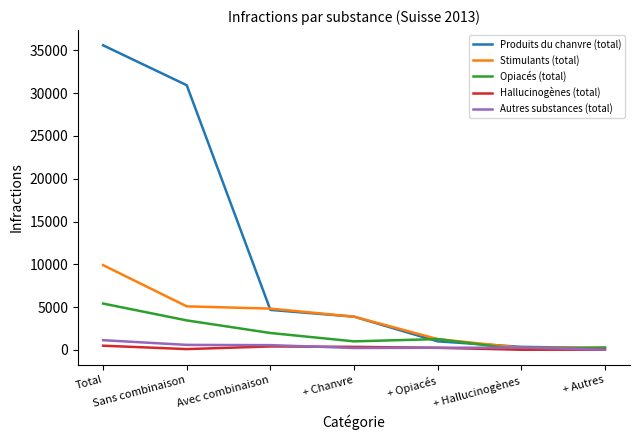

The Hallucinogènes (total) series shows 12 at + Hallucinogènes. True or false?

True